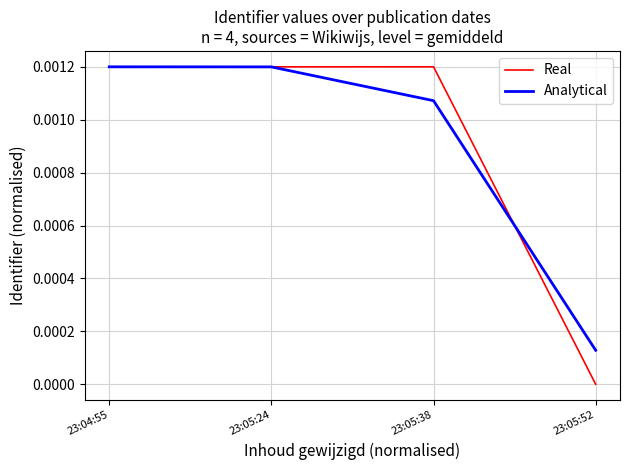

True or false: Real has more than 0 interior local peaks.

True